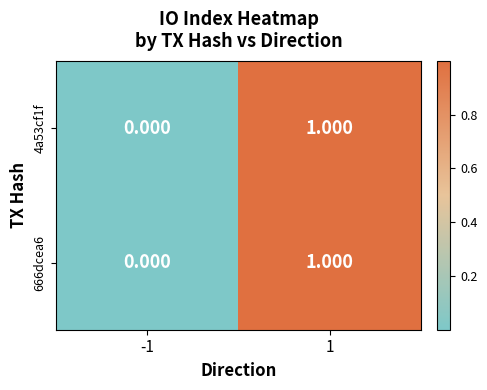

Is the value of 666dcea6 at -1 greater than the value of 4a53cf1f at 1?

No